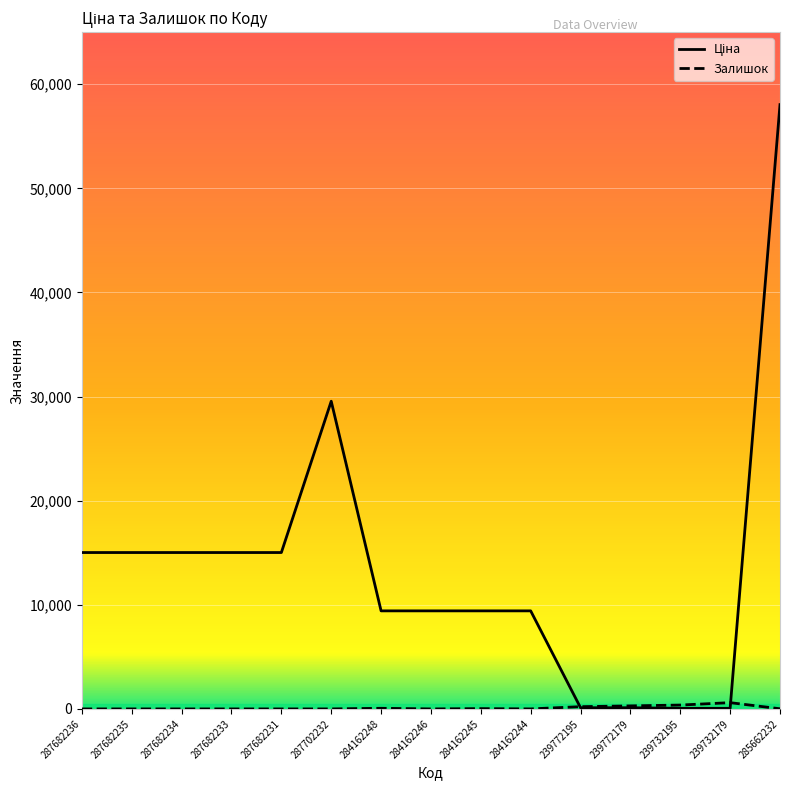

At which category is the sum across all series the highest?

285662232